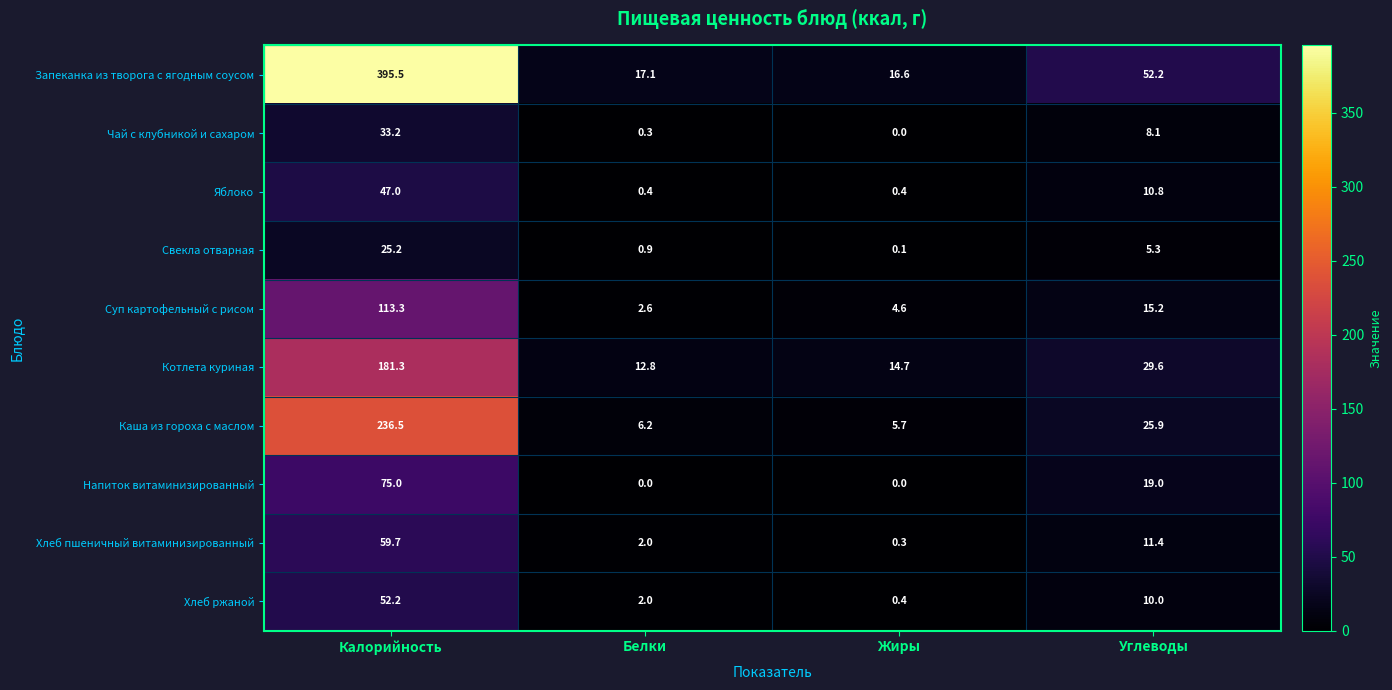

Where is Хлеб пшеничный витаминизированный nearest to the value 30?

Углеводы